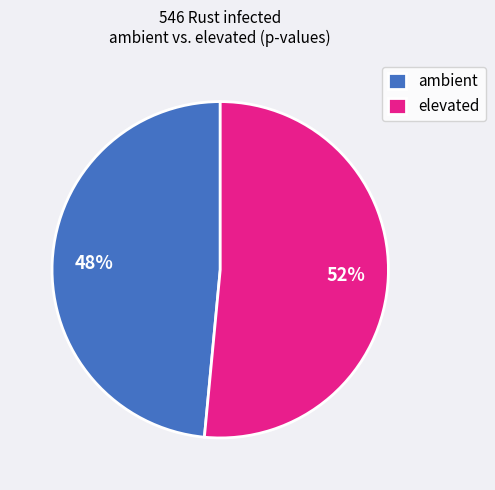

Which slice is the largest?

elevated